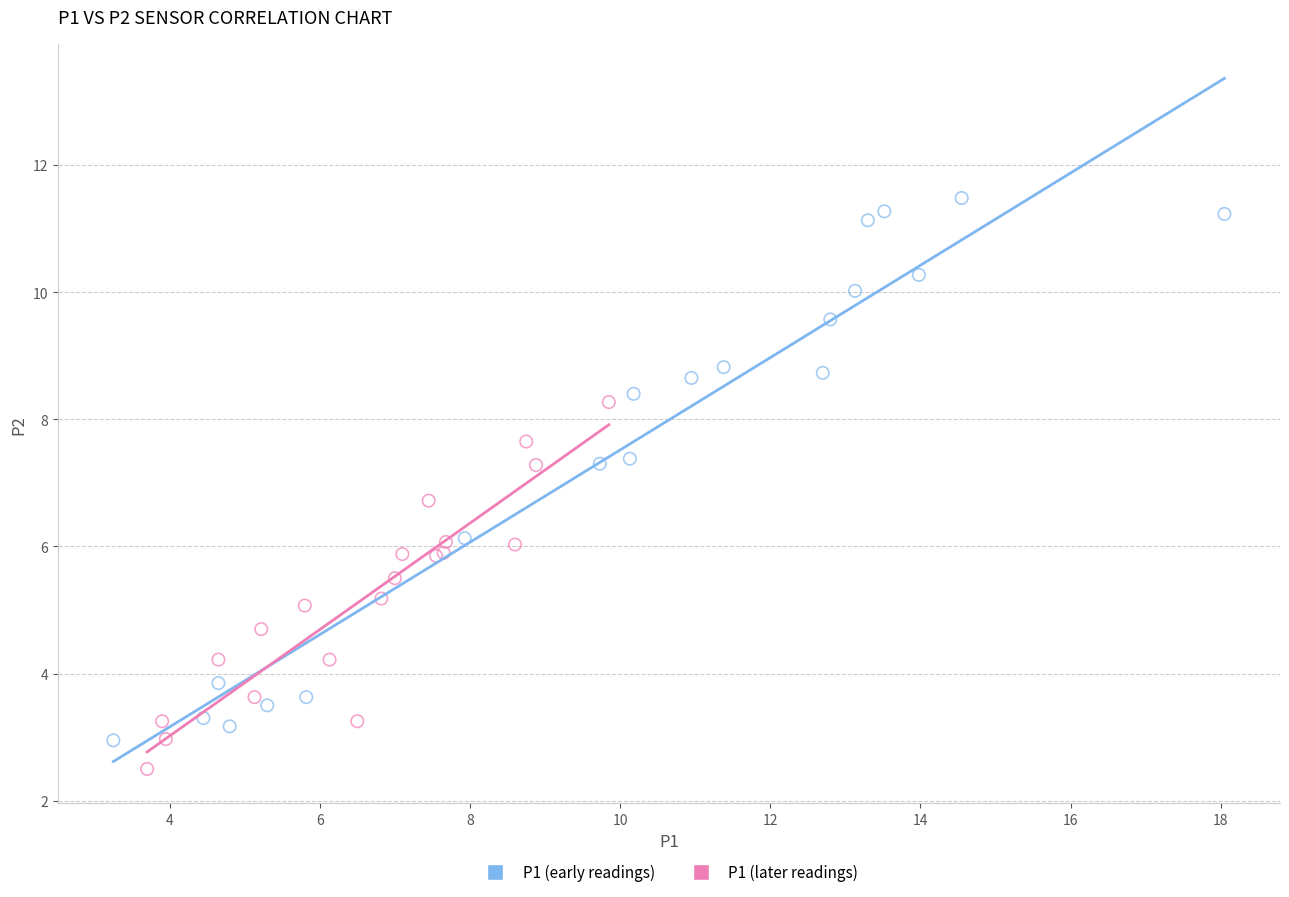

Which series contains the lowest Y value?

P1 (later readings)